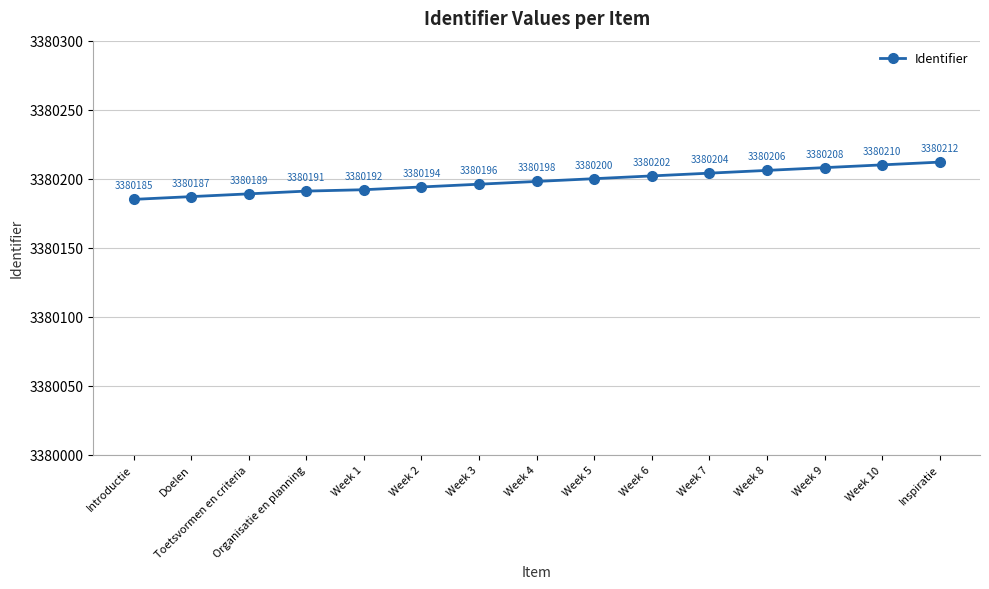

Reading left to right, transcribe all the data shown in this chart.

3380185	3380187	3380189	3380191	3380192	3380194	3380196	3380198	3380200	3380202	3380204	3380206	3380208	3380210	3380212